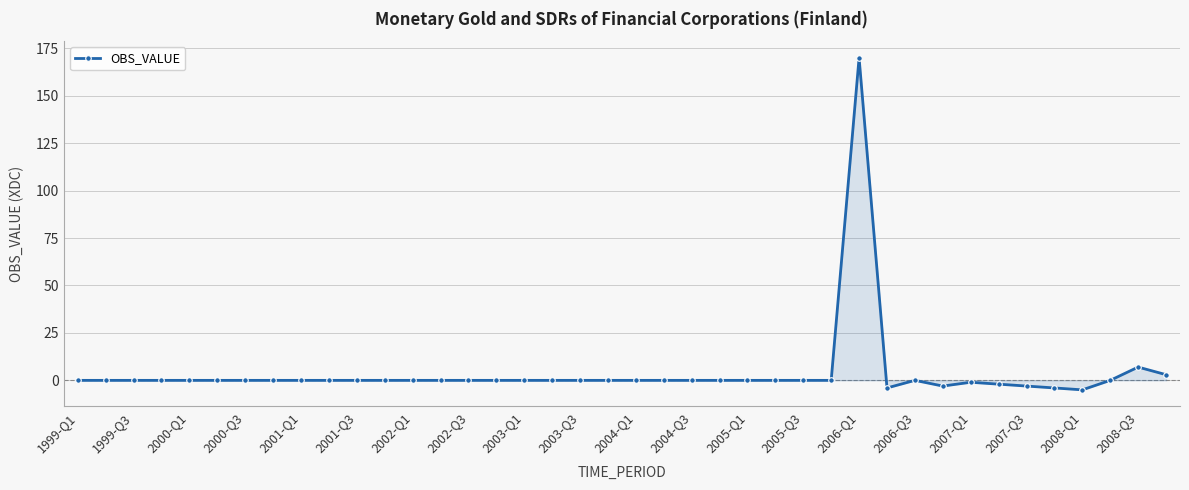

What is the minimum value shown in the chart?

-5